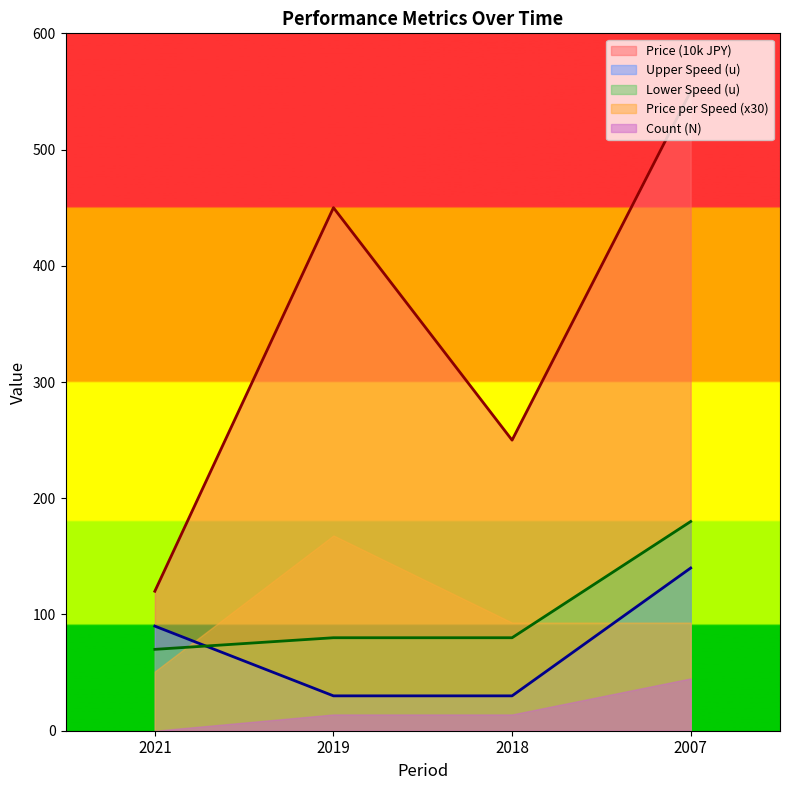

How many values in the Lower Speed (u) series are below 80?

1